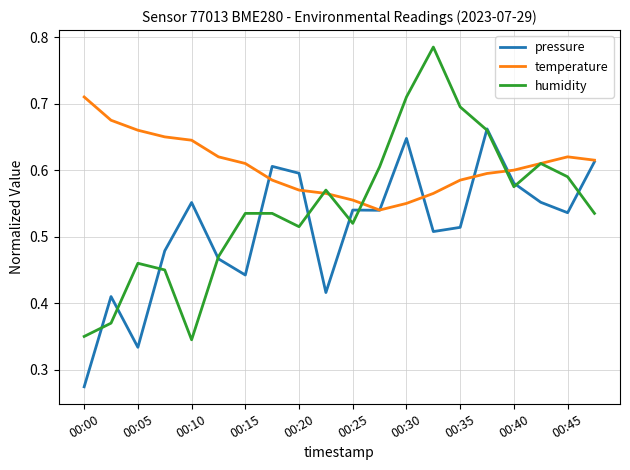

Rank the series by their maximum value, from lowest to highest.

pressure, temperature, humidity